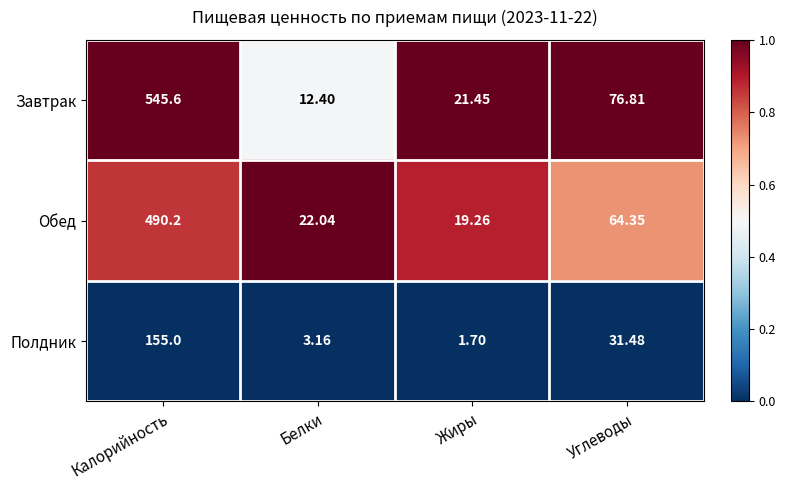

At which label is Полдник closest to 78?

Углеводы